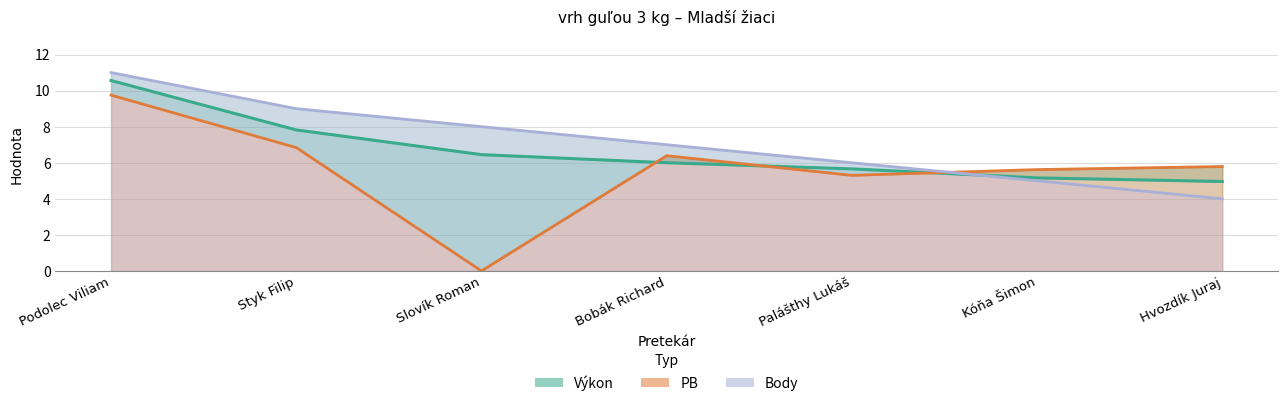

How many data points in Výkon are less than 6?

3